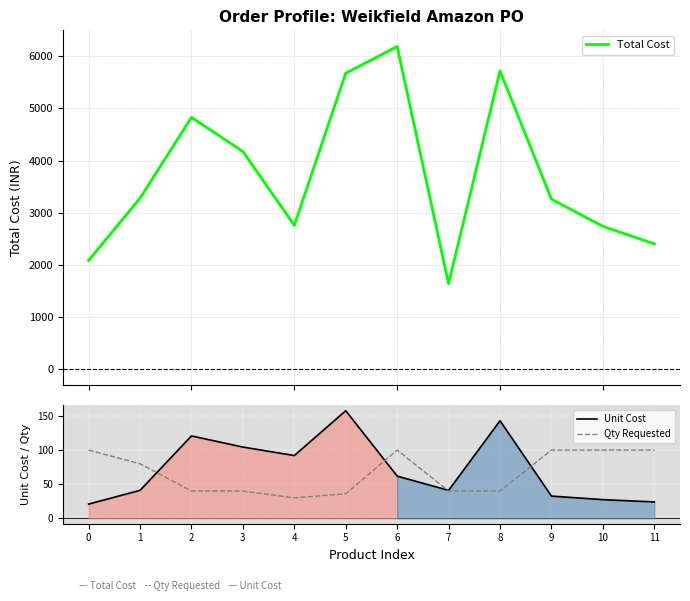

At which category does Total Cost reach its first local valley?

4